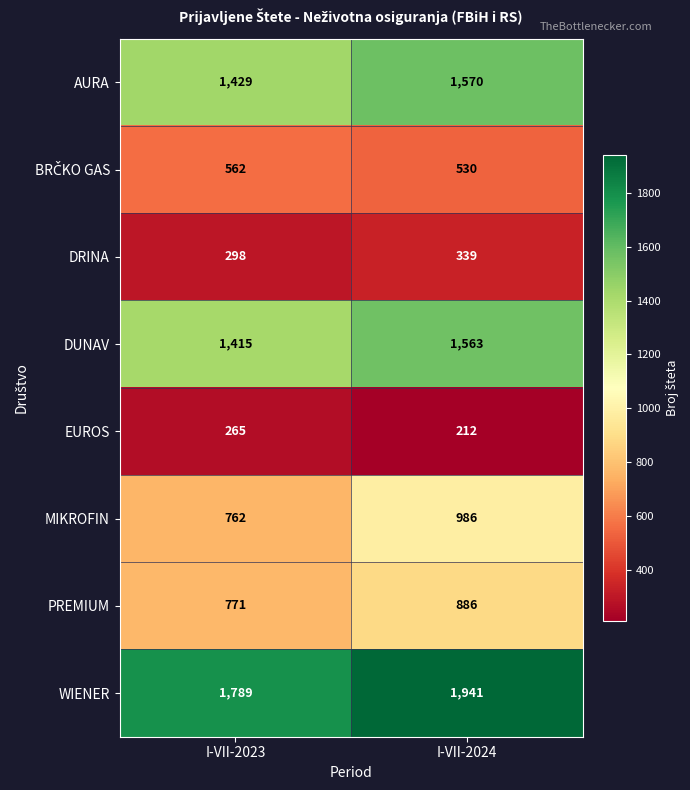

What is the minimum value shown in the chart?

212